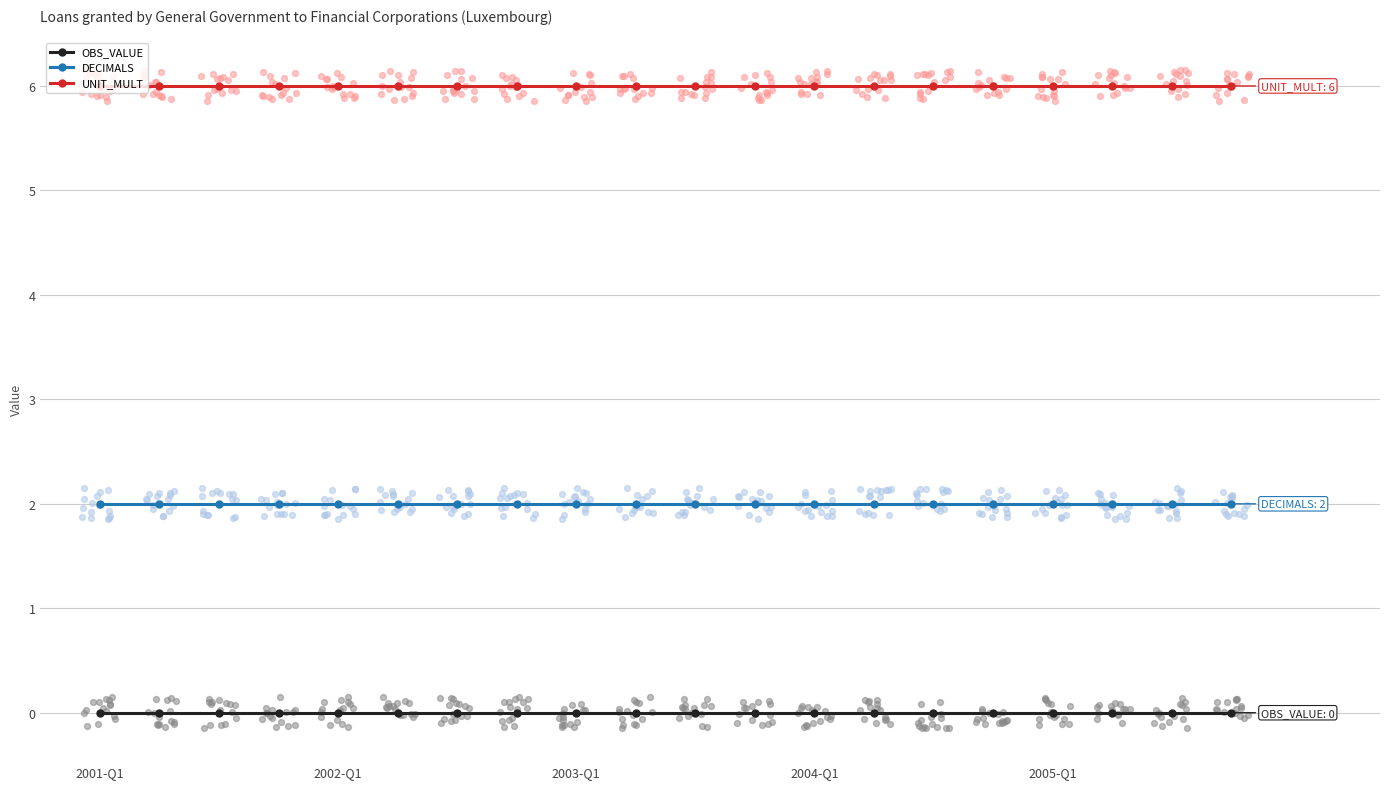

What are all the series names shown in the legend?

OBS_VALUE, DECIMALS, UNIT_MULT